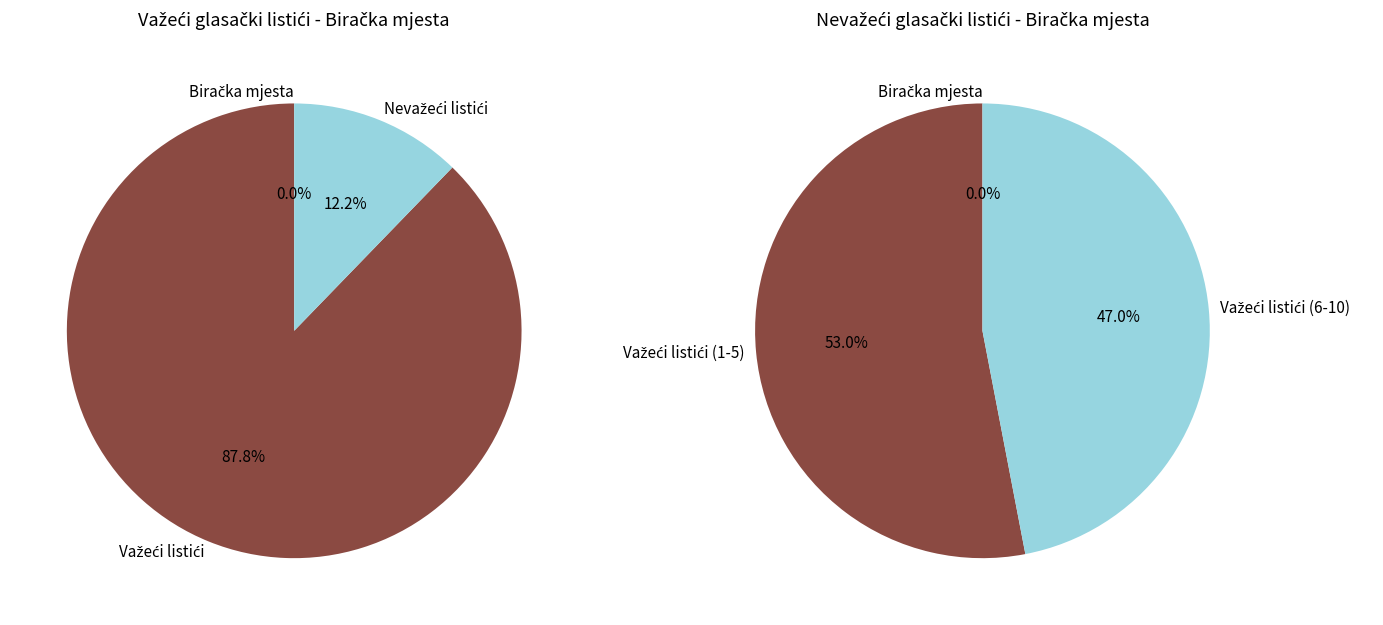

Is it true that PODVRŠKO is 27% of the pie?

False